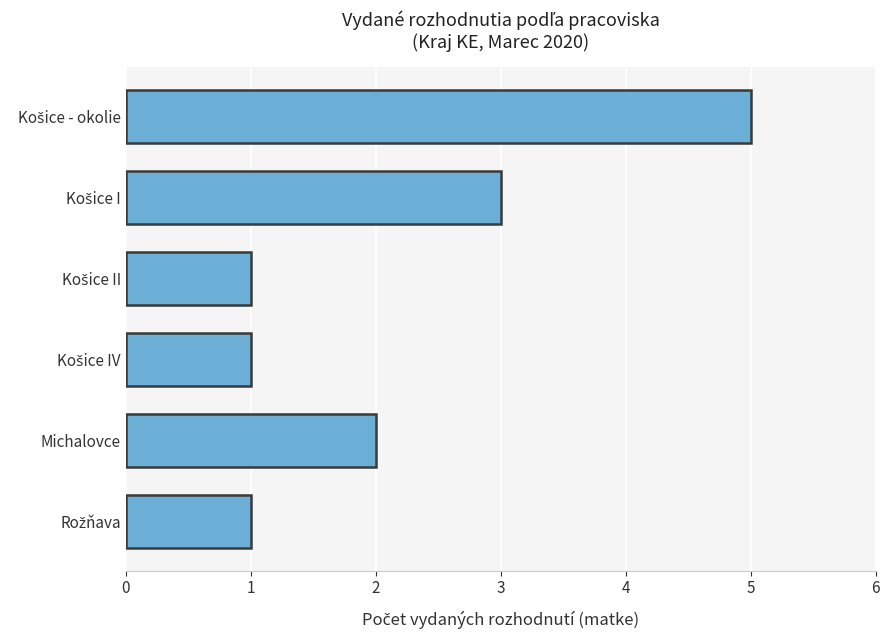

What is the sum of all values?

13